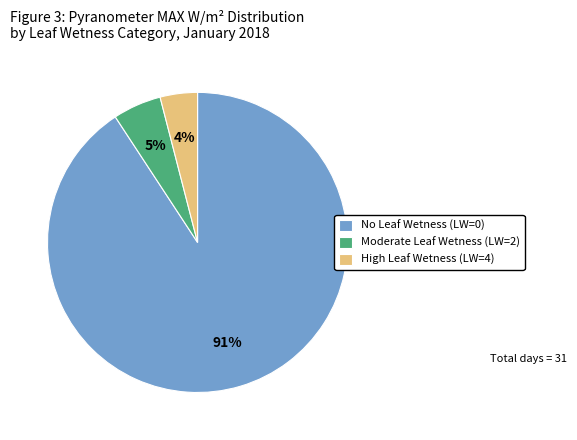

To the nearest percent, what portion does No Leaf Wetness (LW=0) represent?

91%